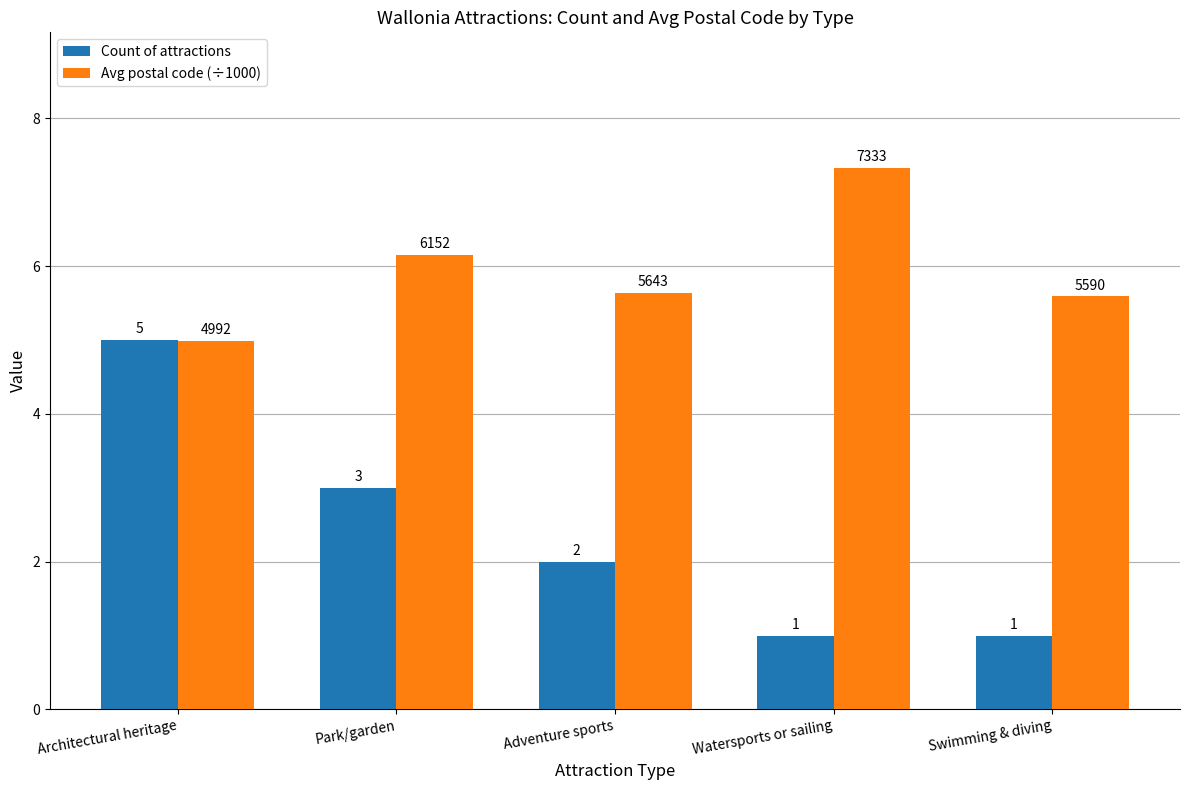

Rank the series by their average value, from lowest to highest.

Count of attractions, Avg postal code (÷1000)